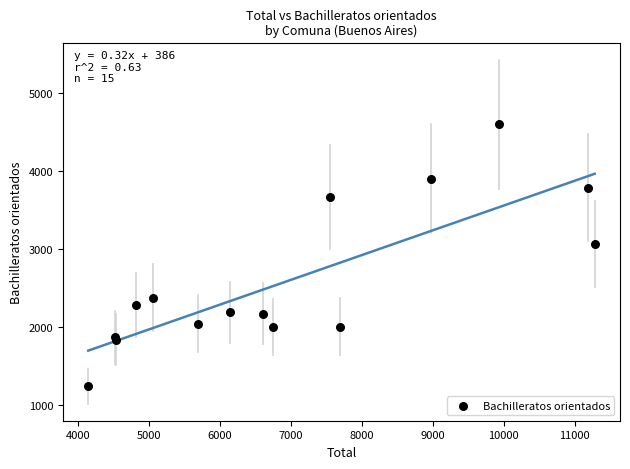

What Y value in the scatter plot is closest to 2923?

3064